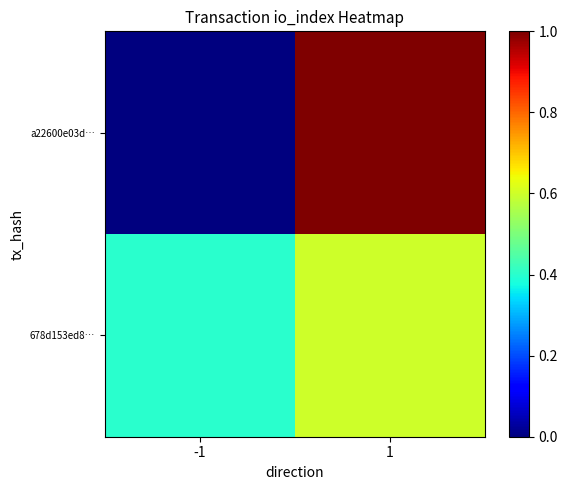

Between 1 and -1, which is larger?

1